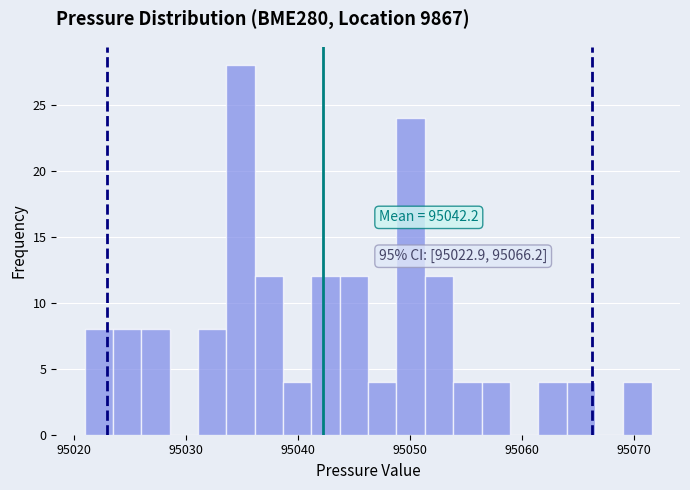

Read against the x-axis, roughly where is the centre of the tallest bar?

95035